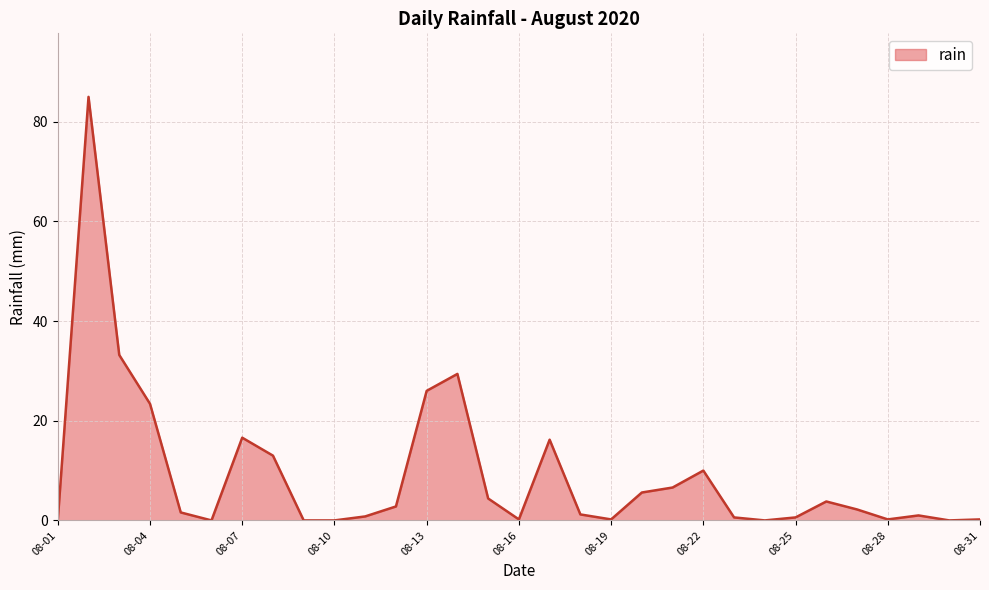

What is the greatest value displayed?

85.0